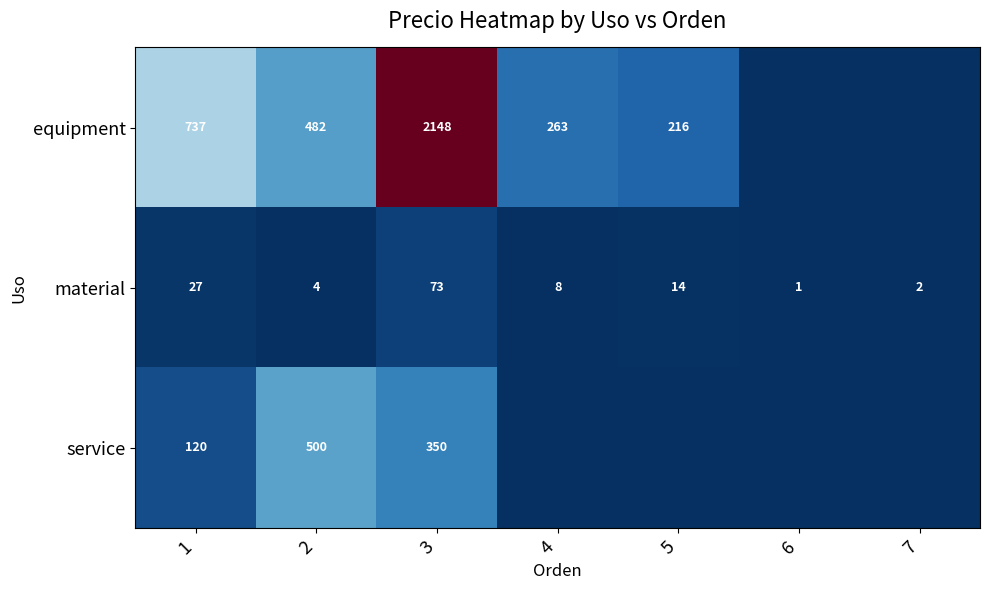

At 2, list the series in order from largest to smallest.

service, equipment, material